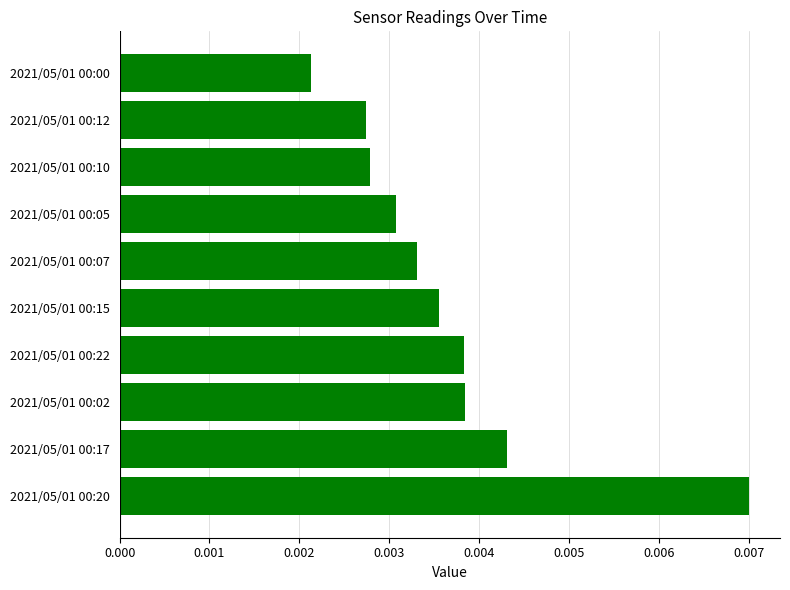

Count the values in the range 0 to 1.

10